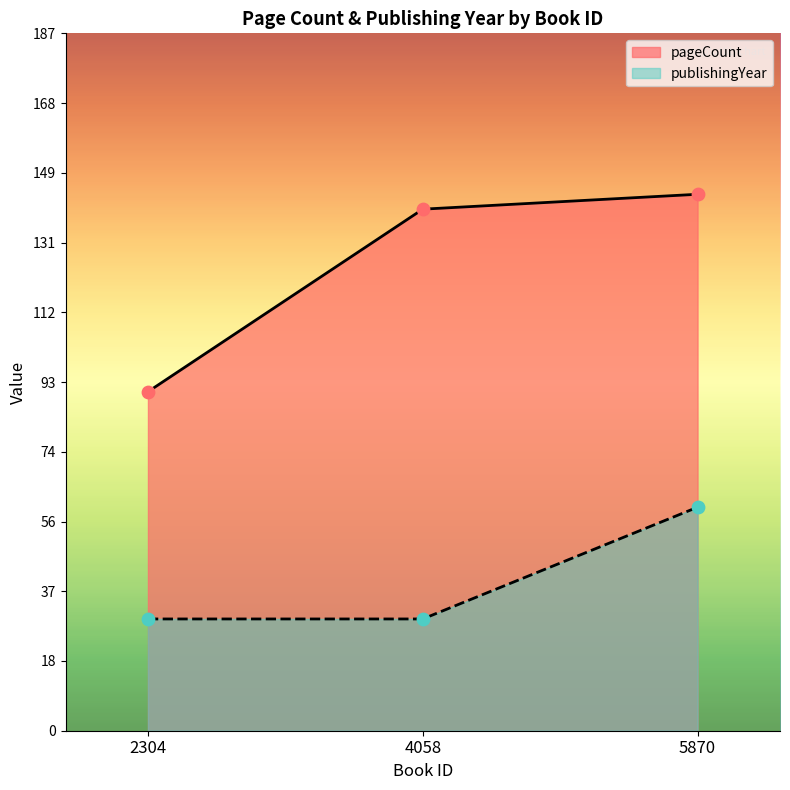

At how many categories does at least one series exceed 93?

2